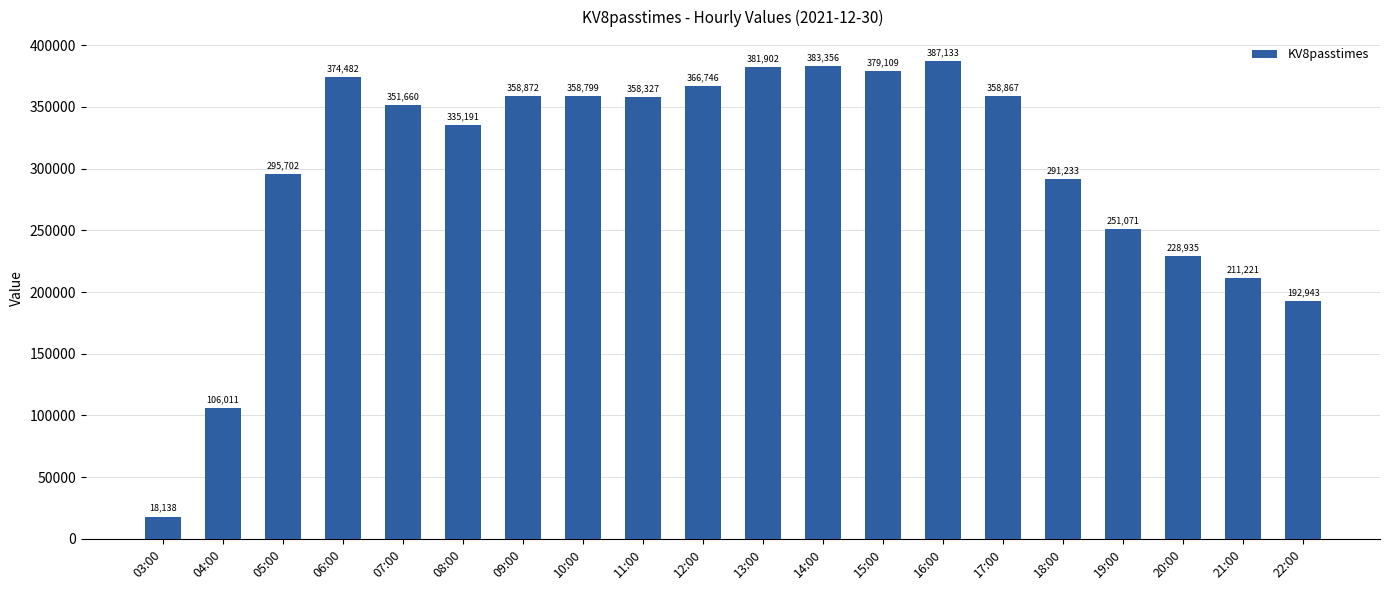

Between 15:00 and 21:00, which is larger?

15:00